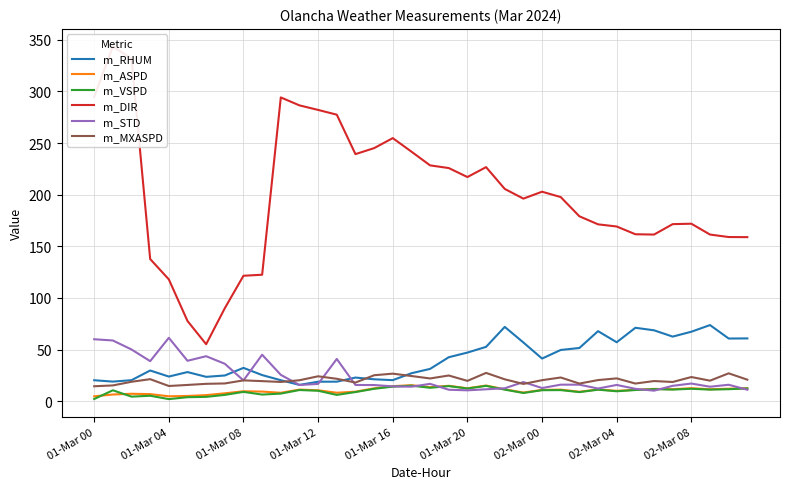

What is the value of the m_MXASPD point at the 26th from the left?

23.0